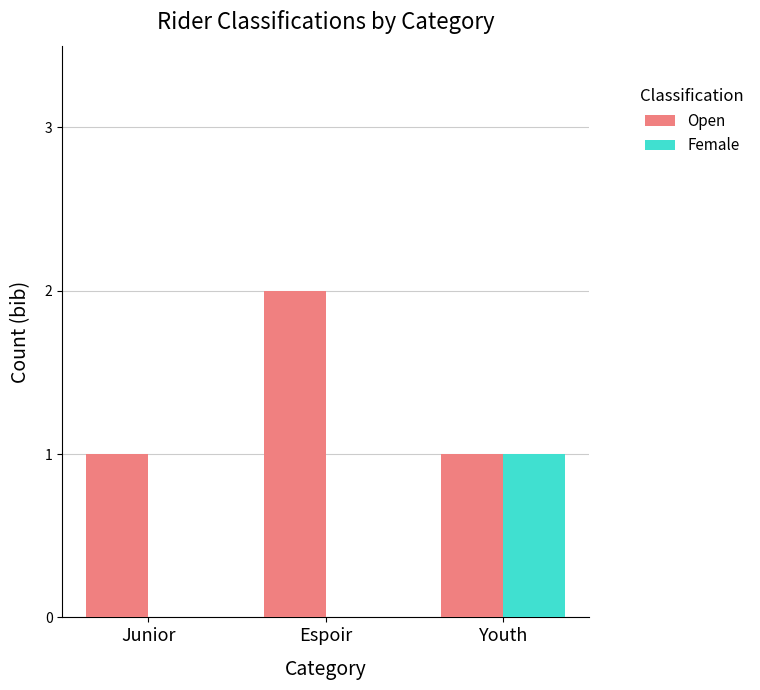

Between Junior and Youth, which series saw the biggest shift?

Female